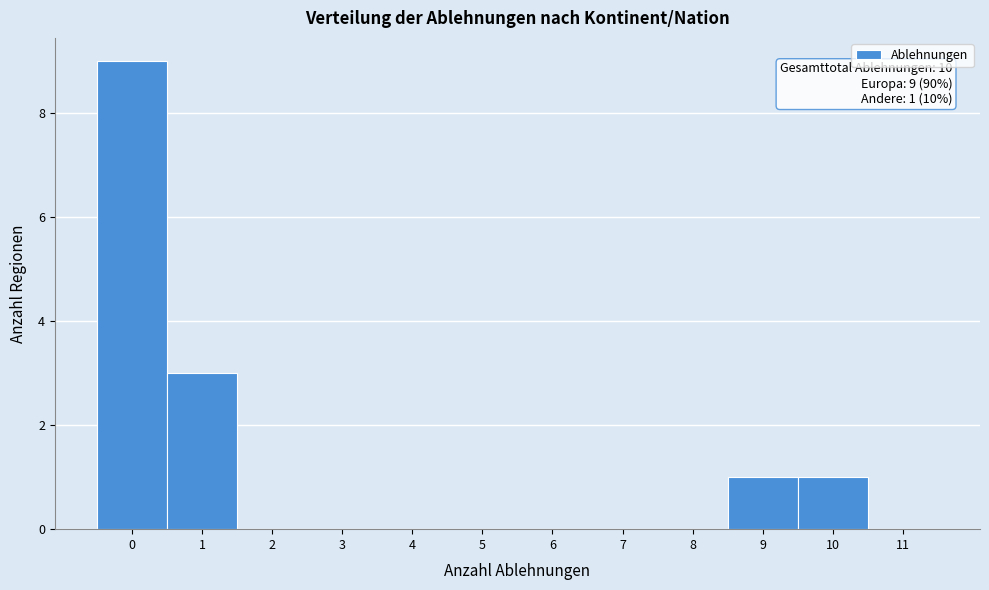

Over which range of the x-axis is the bar tallest?

-0.5 to 0.5